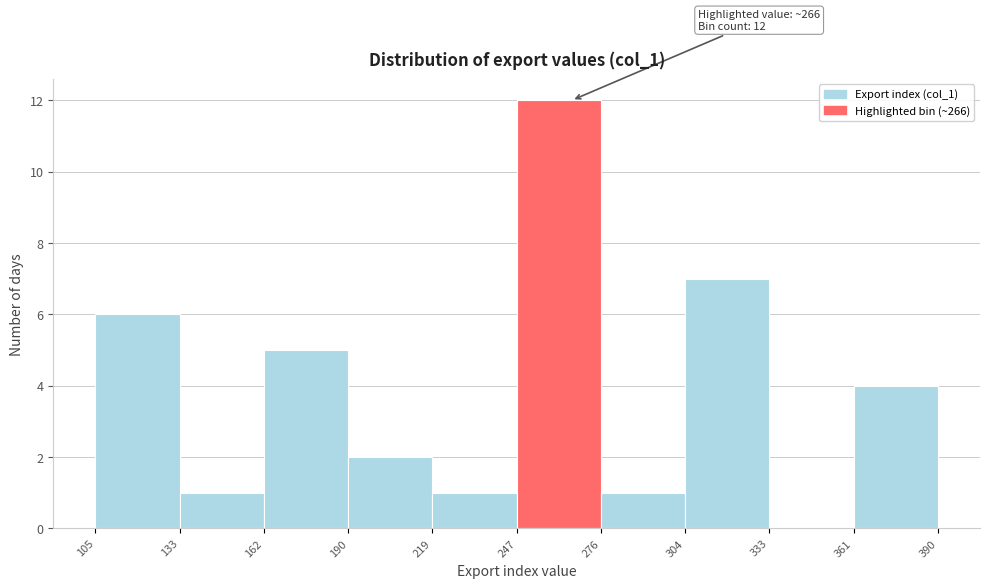

Which range on the x-axis has the tallest bar?

247 to 276